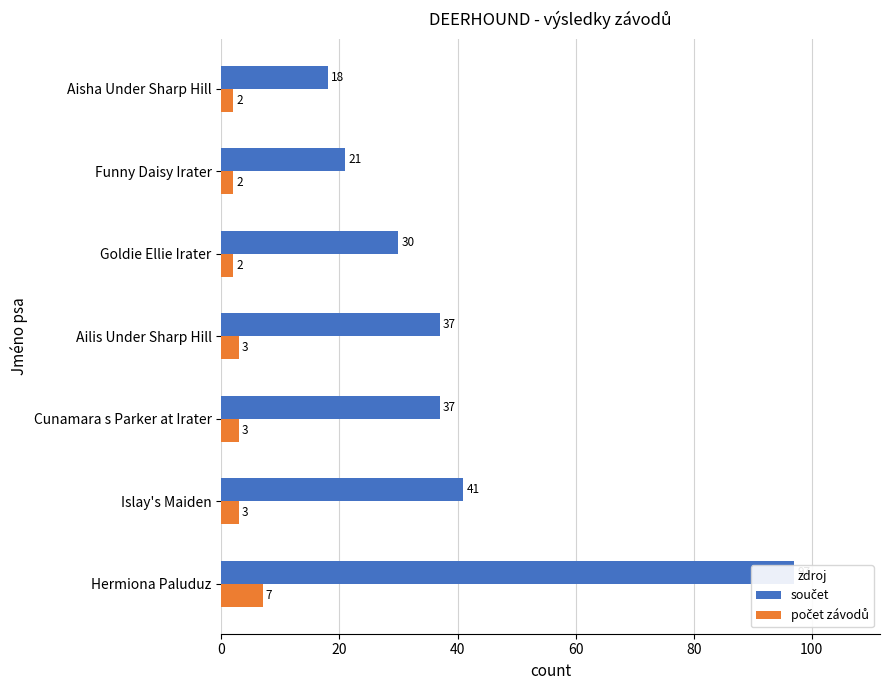

What is the highest value of the počet závodů series?

7